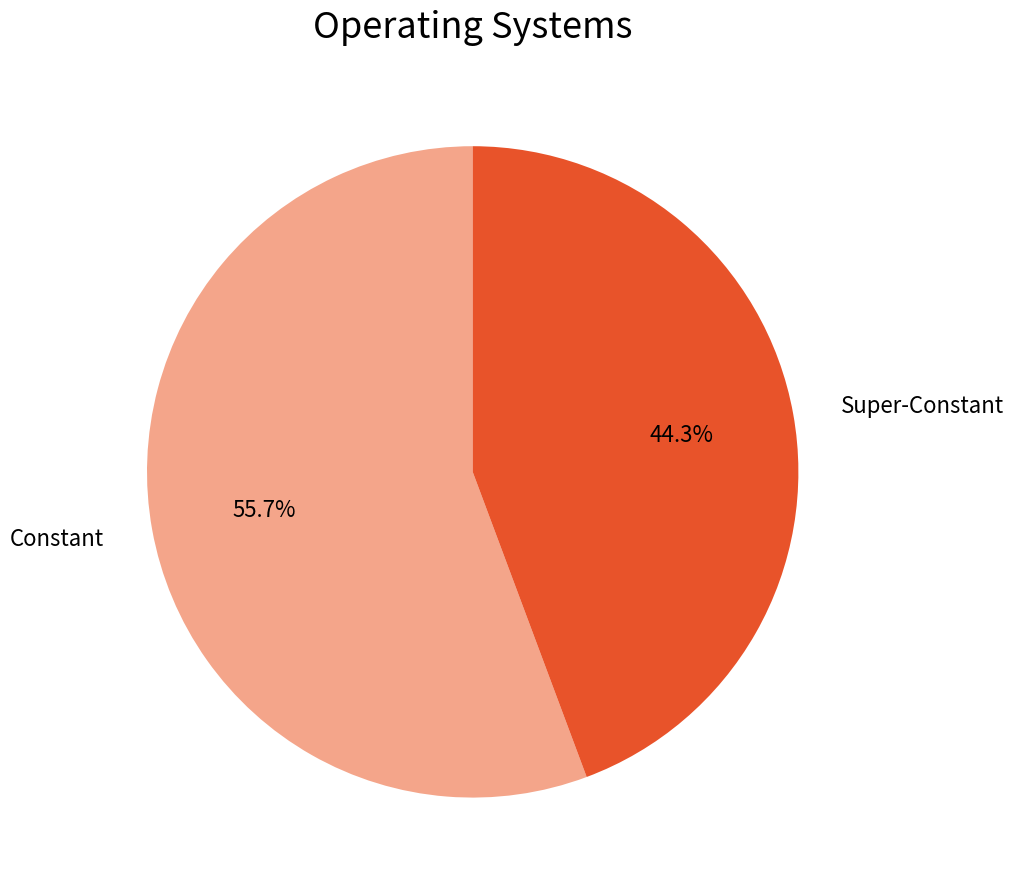

To the nearest percent, what is the average slice percentage?

50%